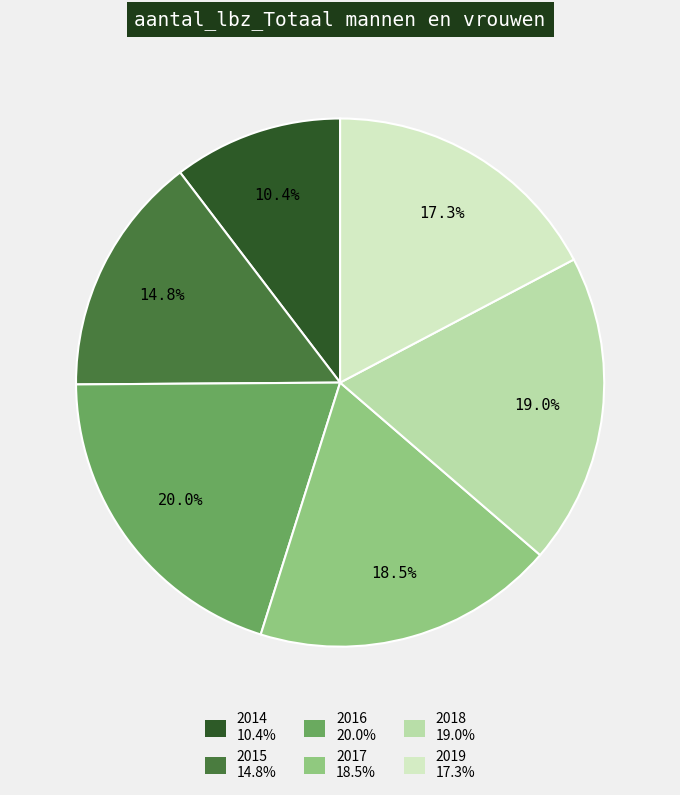

To the nearest percent, what is the difference between the largest and smallest slice percentages?

10%